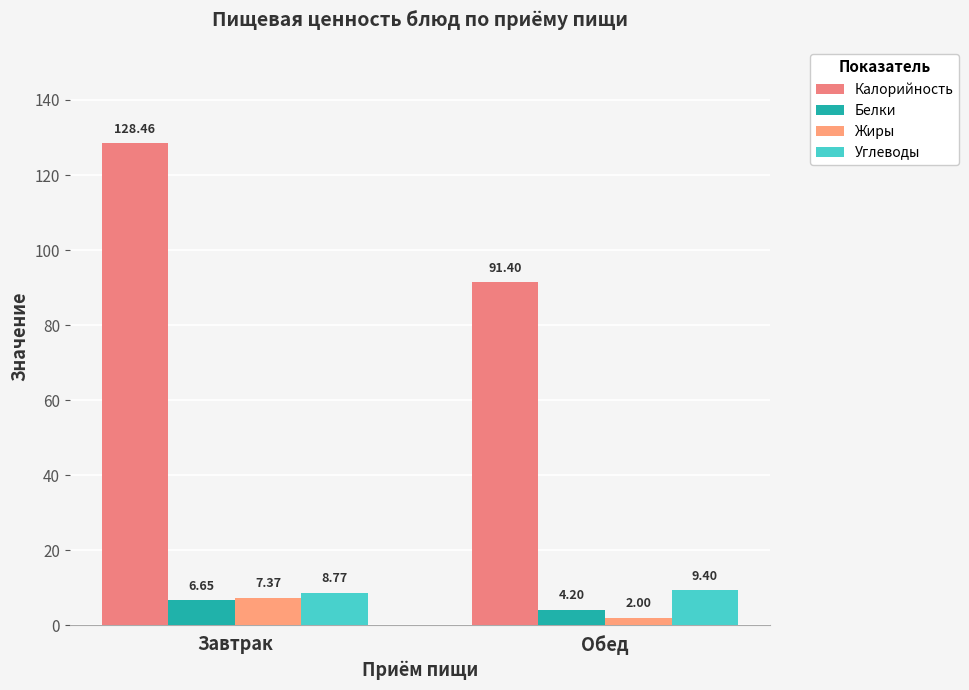

What is the difference between the maximum and minimum values in the Углеводы series?

0.6